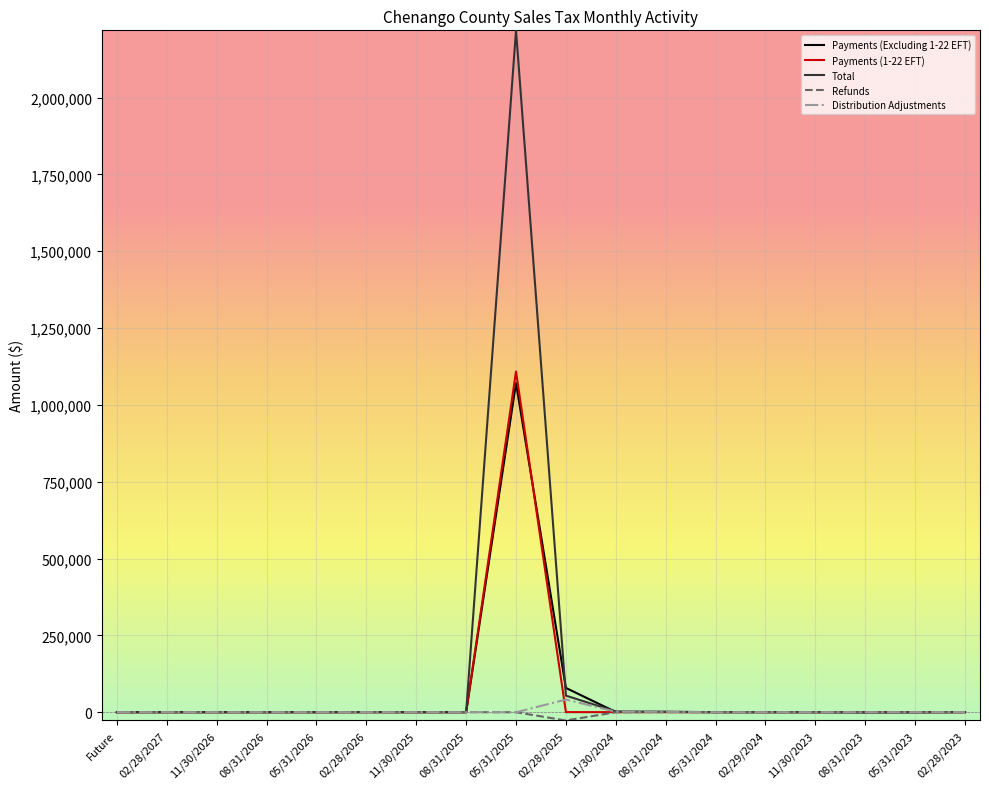

The value of Payments (Excluding 1-22 EFT) at 02/28/2027 is 331065.4. True or false?

False